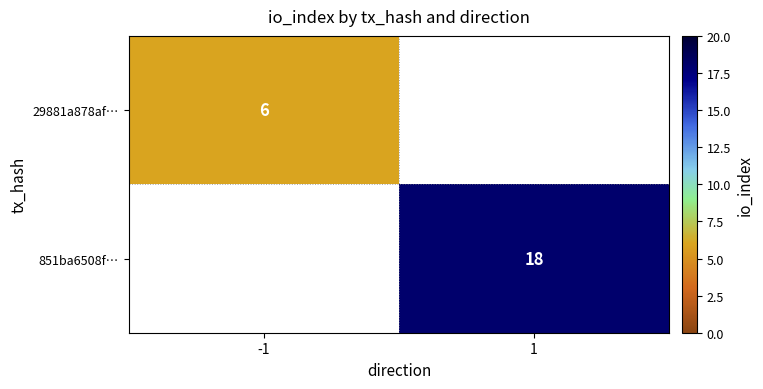

At how many categories does at least one series exceed 16?

1